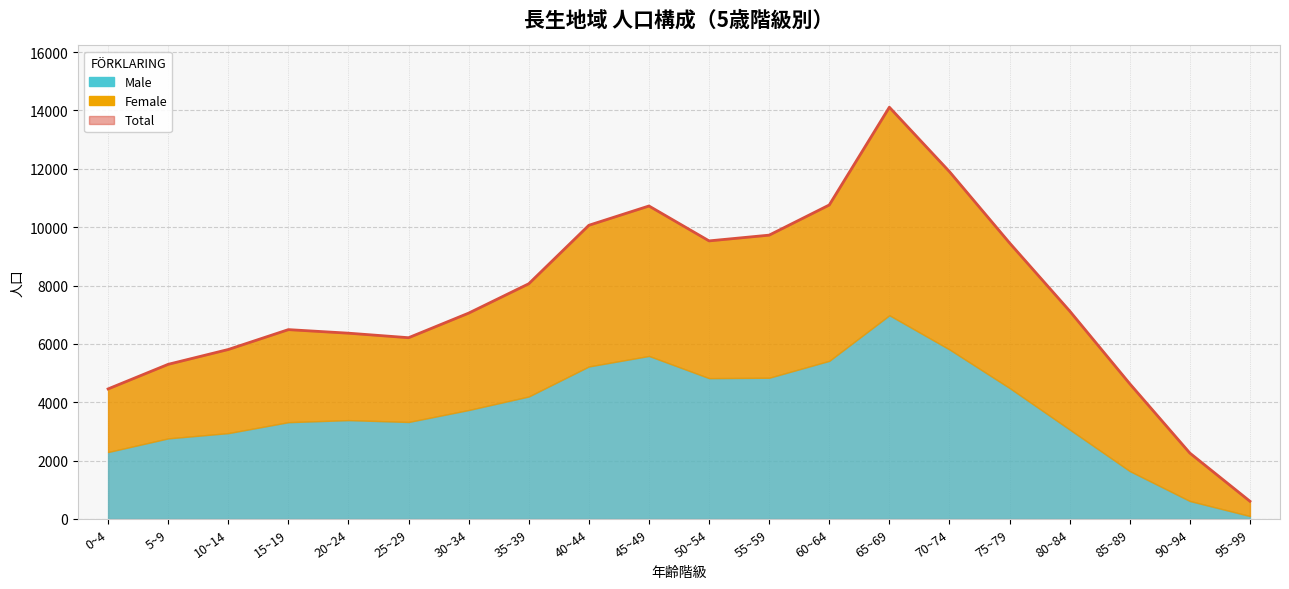

Which label corresponds to the largest value in the chart?

65~69